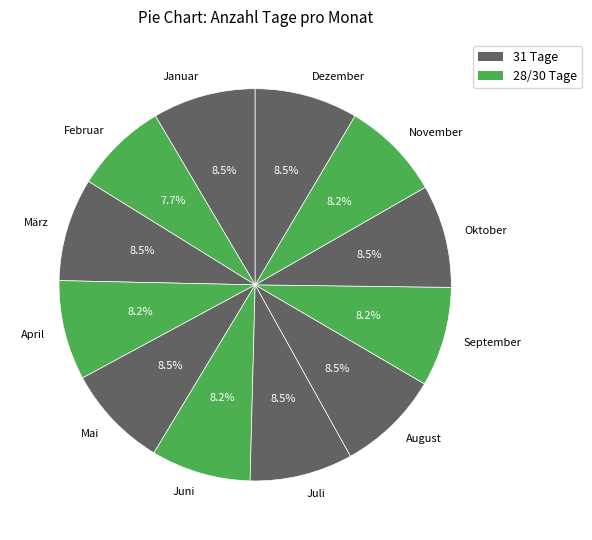

Which slice is the smallest?

Februar